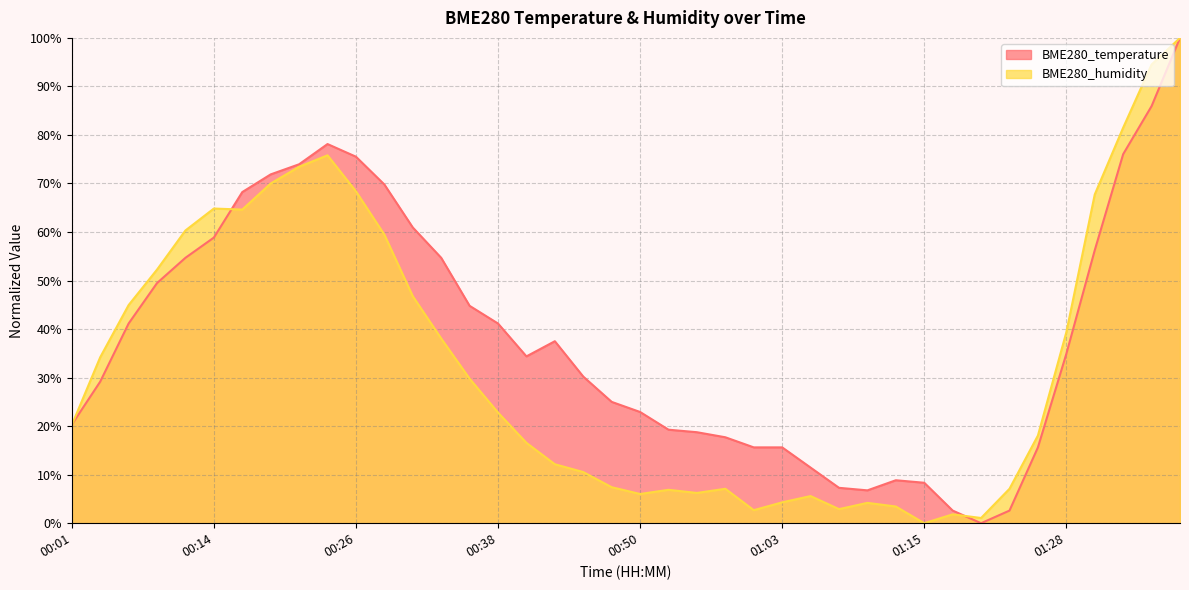

Where is the first local minimum for BME280_humidity?

00:16